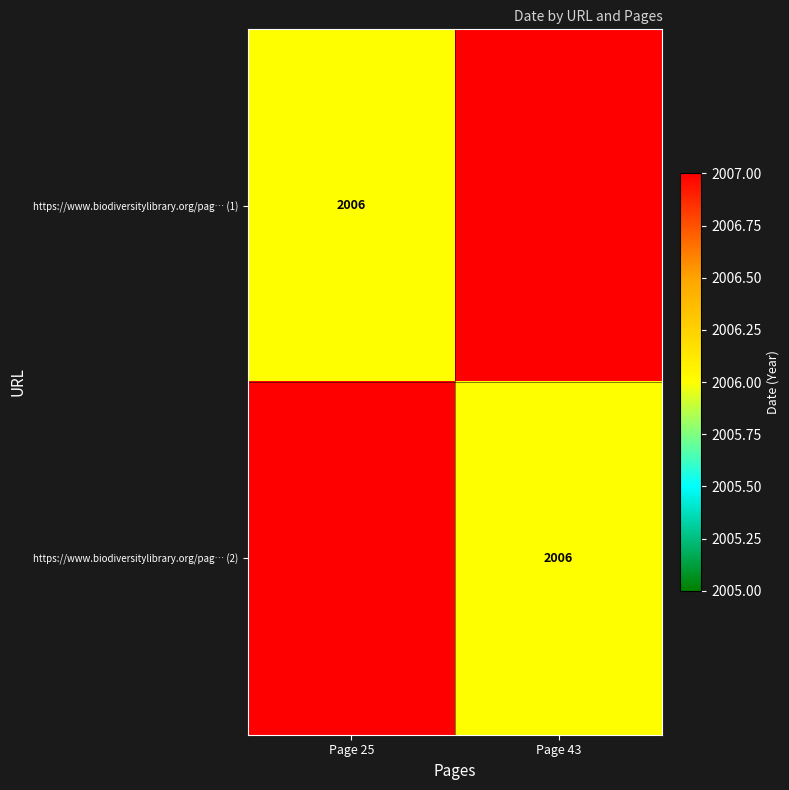

True or false: https://www.biodiversitylibrary.org/pag… (2) has a value of 2006 at Page 43.

True